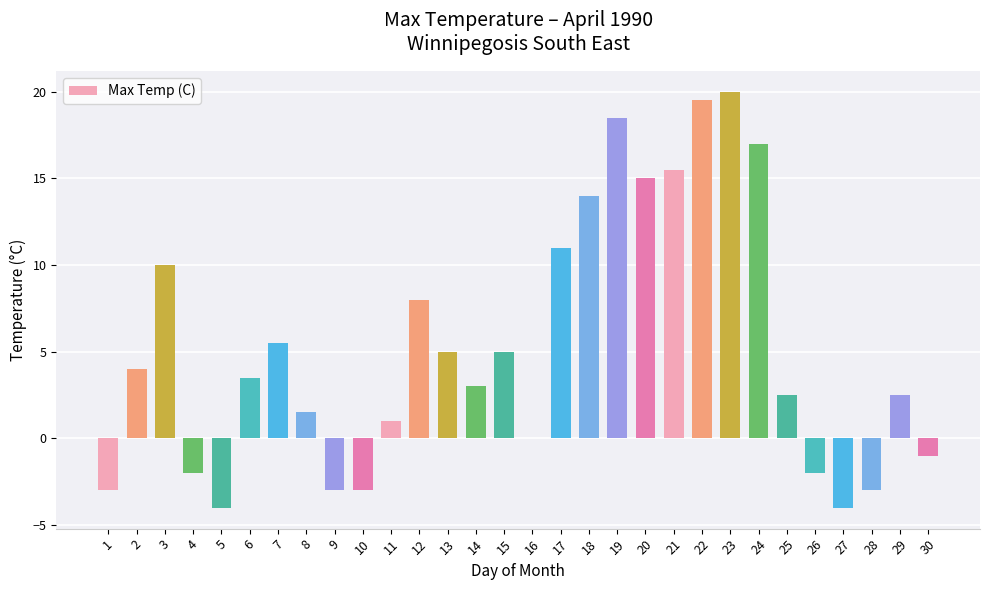

What is the maximum value shown in the chart?

20.0